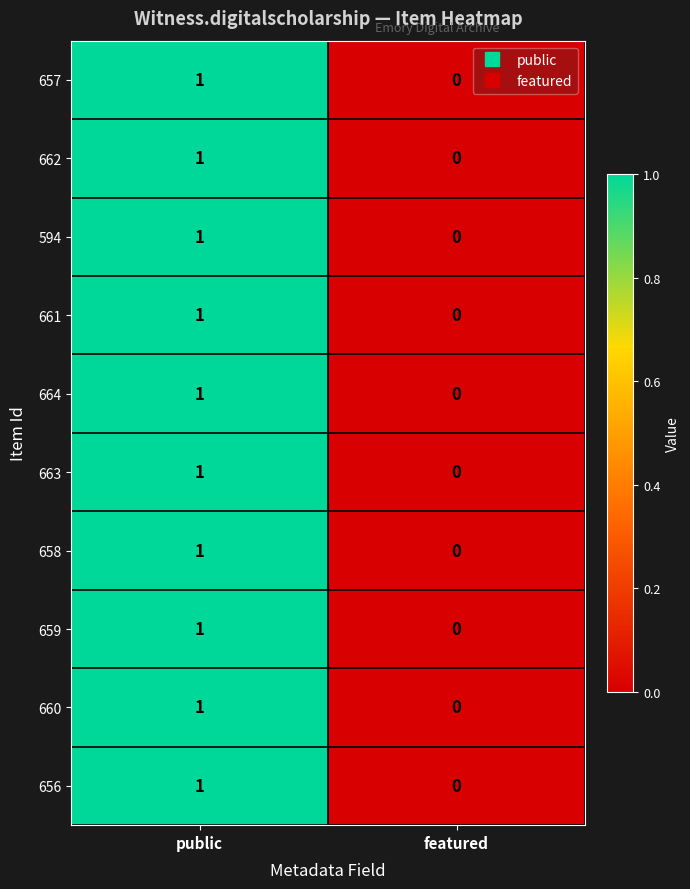

At which category is the sum across all series the highest?

public